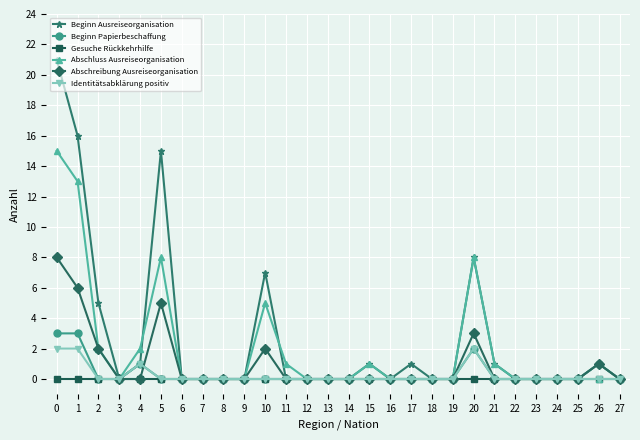

What are all the series names shown in the legend?

Beginn Ausreiseorganisation, Beginn Papierbeschaffung, Gesuche Rückkehrhilfe, Abschluss Ausreiseorganisation, Abschreibung Ausreiseorganisation, Identitätsabklärung positiv